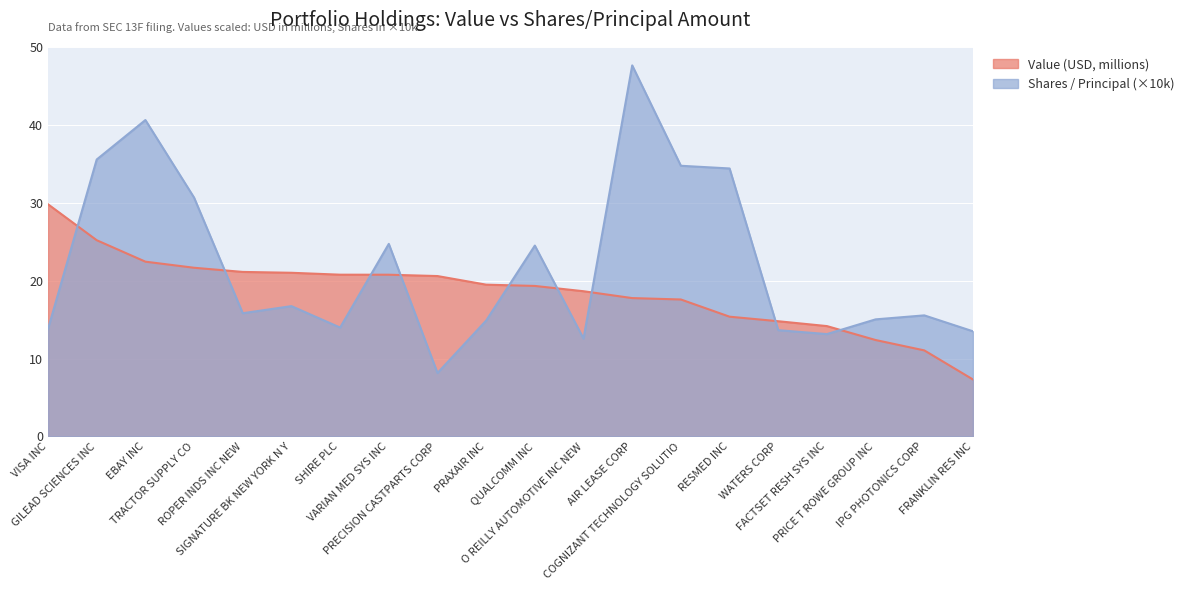

Where do Value (USD) and Shares or Principal Amount first cross each other?

VISA INC and GILEAD SCIENCES INC